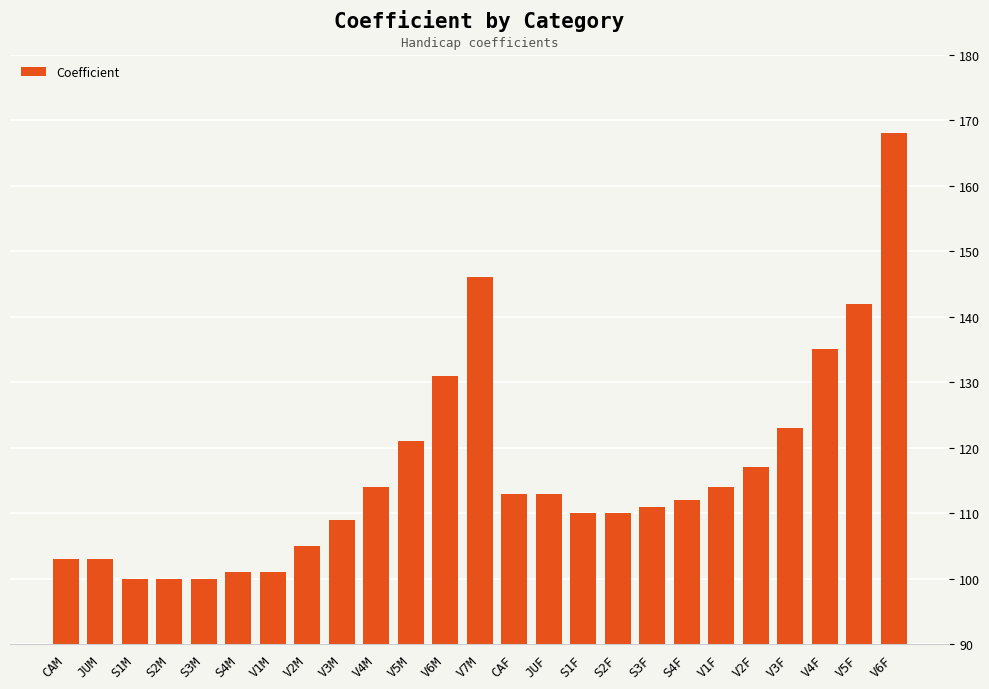

What is the approximate value at S1M, to the nearest 5?

100